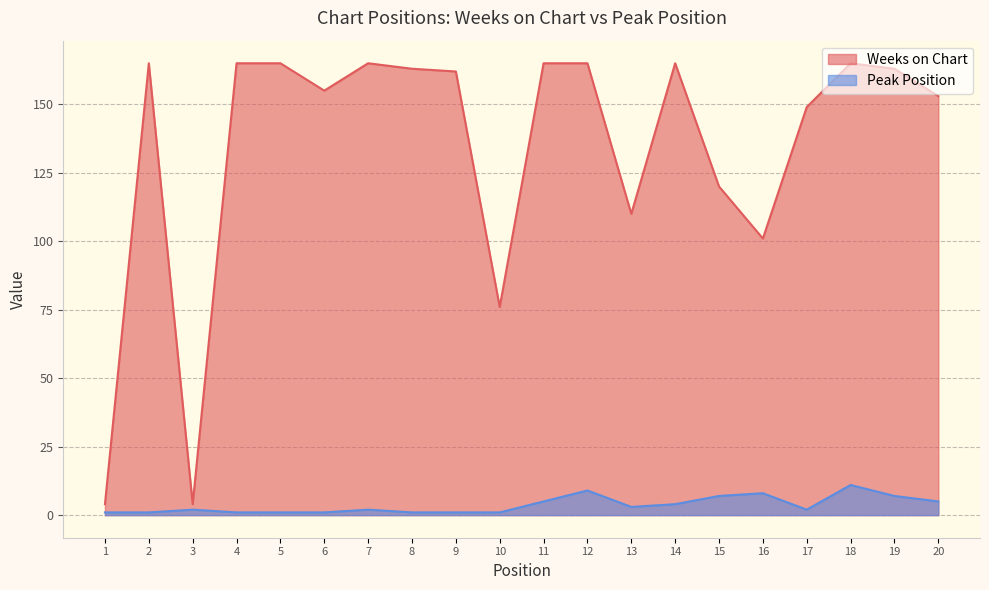

At how many categories does at least one series exceed 80?

17